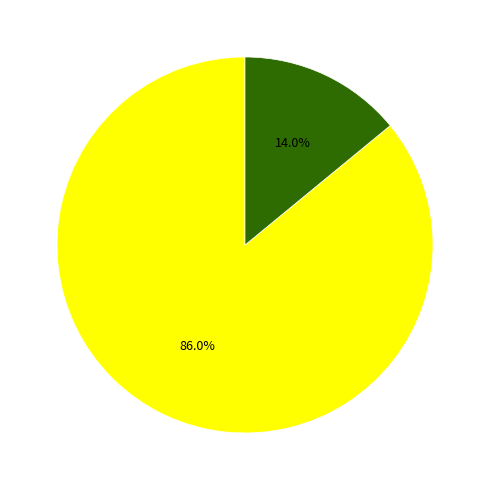

Does any single category account for the majority?

Yes